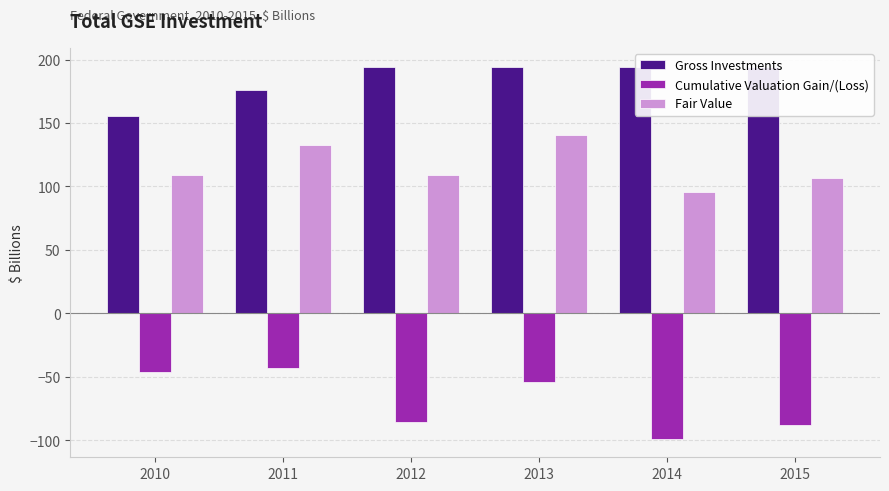

Which series has the largest total across all categories?

Gross Investments